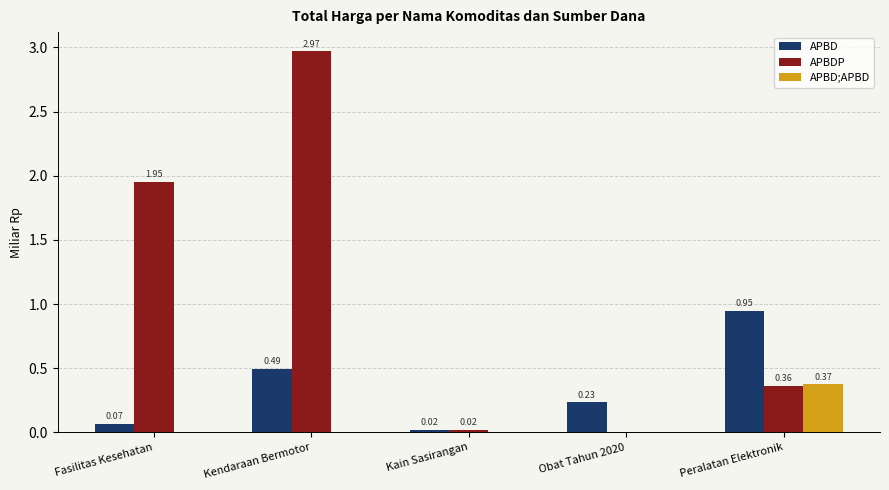

How many positive values does the APBDP series have?

4